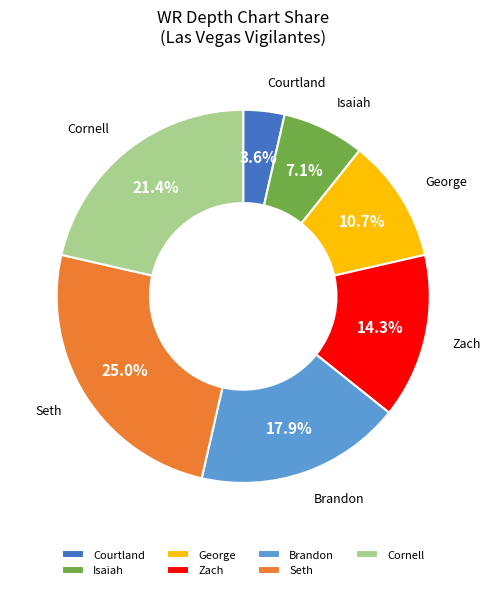

What is the smallest slice in the pie chart?

Courtland